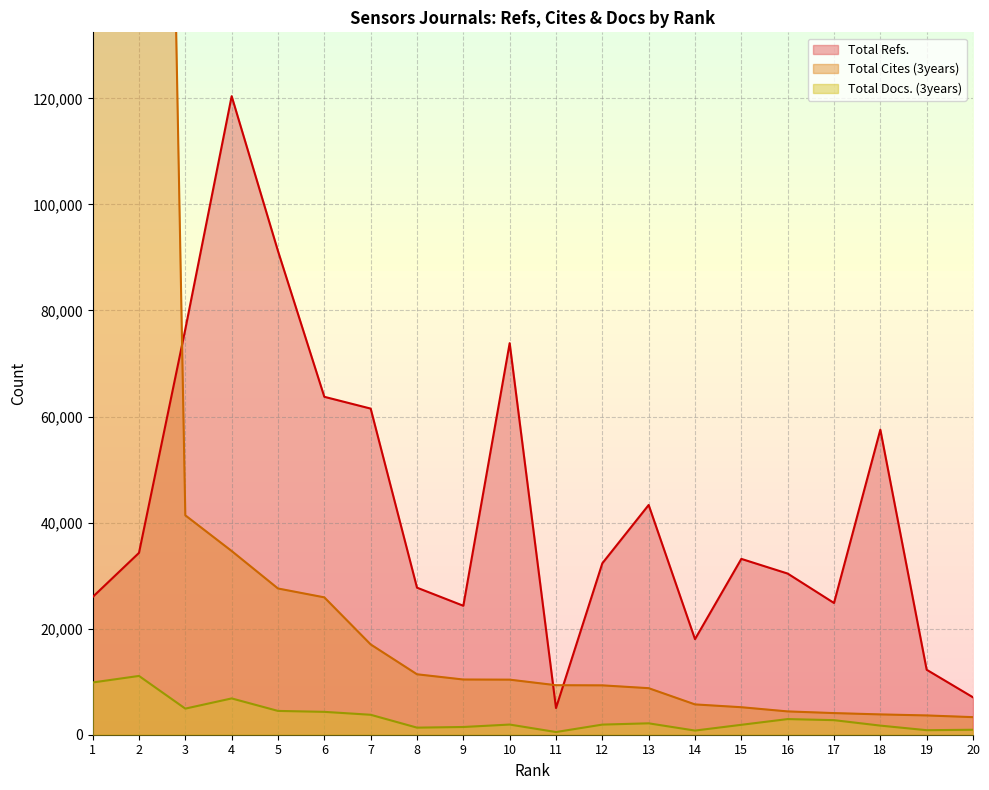

Which series changed the most between 10 and 20?

Total Refs.